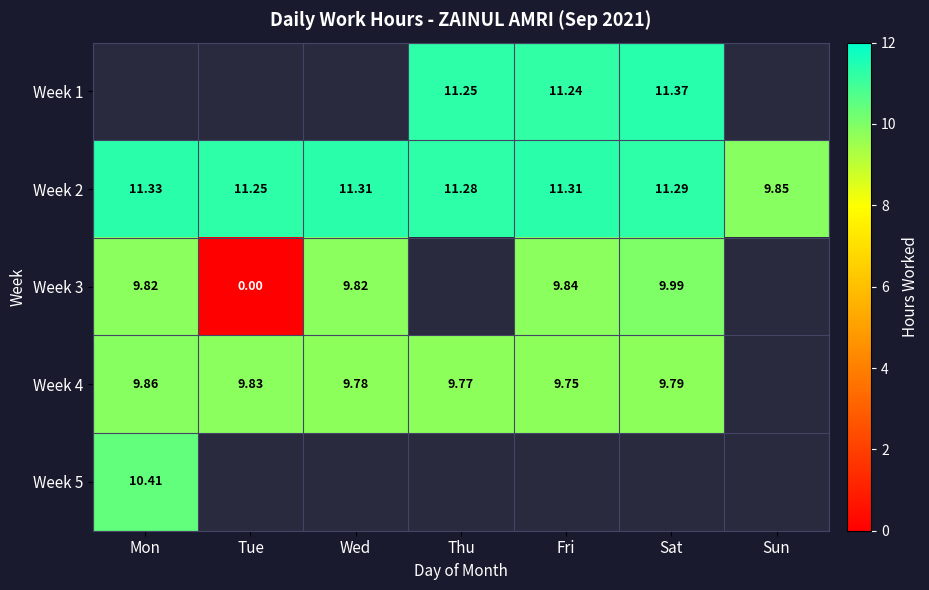

Is the value of Week 2 at Fri greater than the value of Week 4 at Tue?

Yes